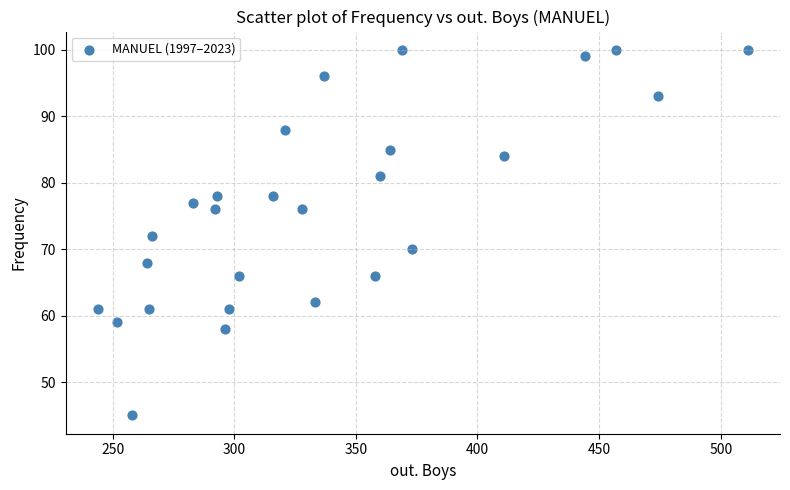

What is the range of X values (max minus min)?

267